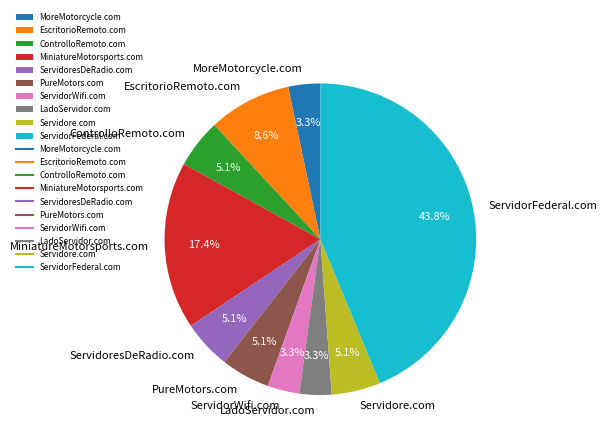

Is there any slice that represents more than half of the pie?

No